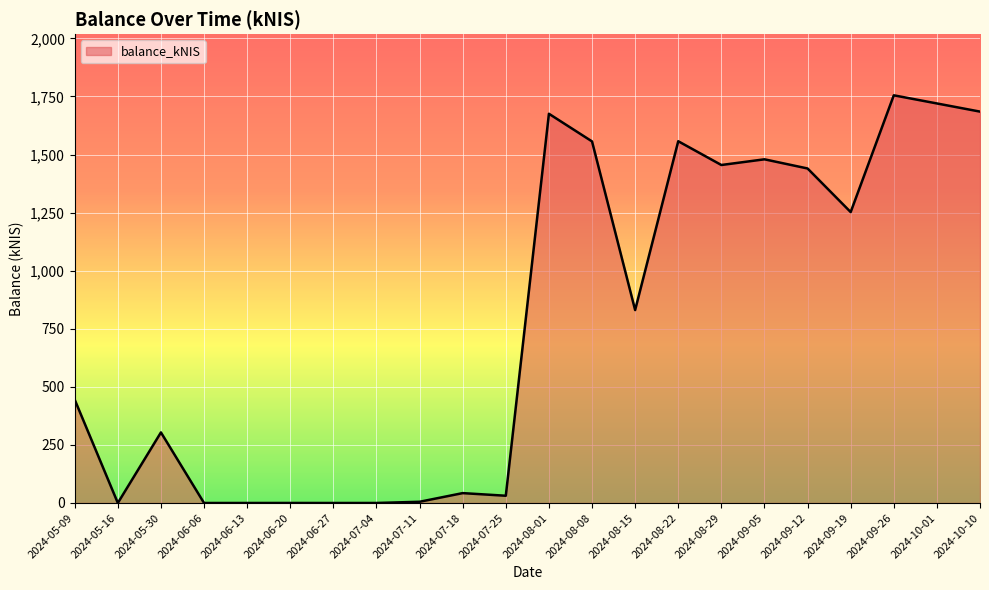

Count the number of data series in this chart.

1